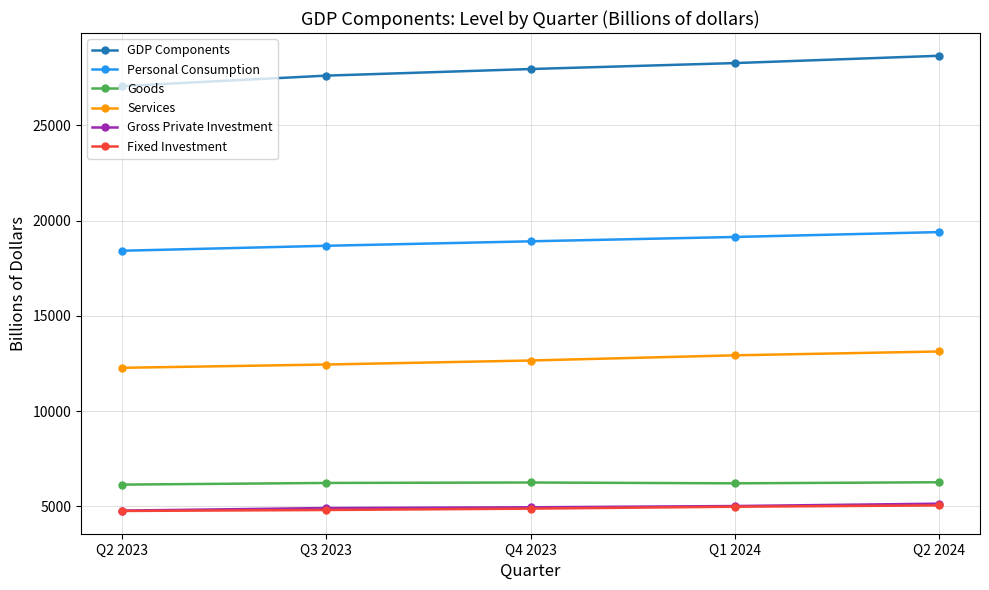

The value of Services at Q1 2024 is 12930.8. True or false?

True